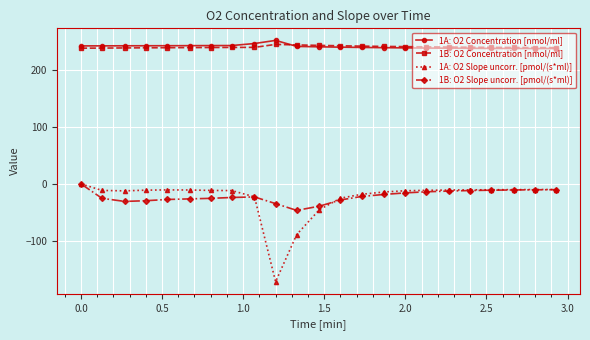

What is the value of the 1B: O2 Concentration [nmol/ml] point at the 22nd from the left?

238.5